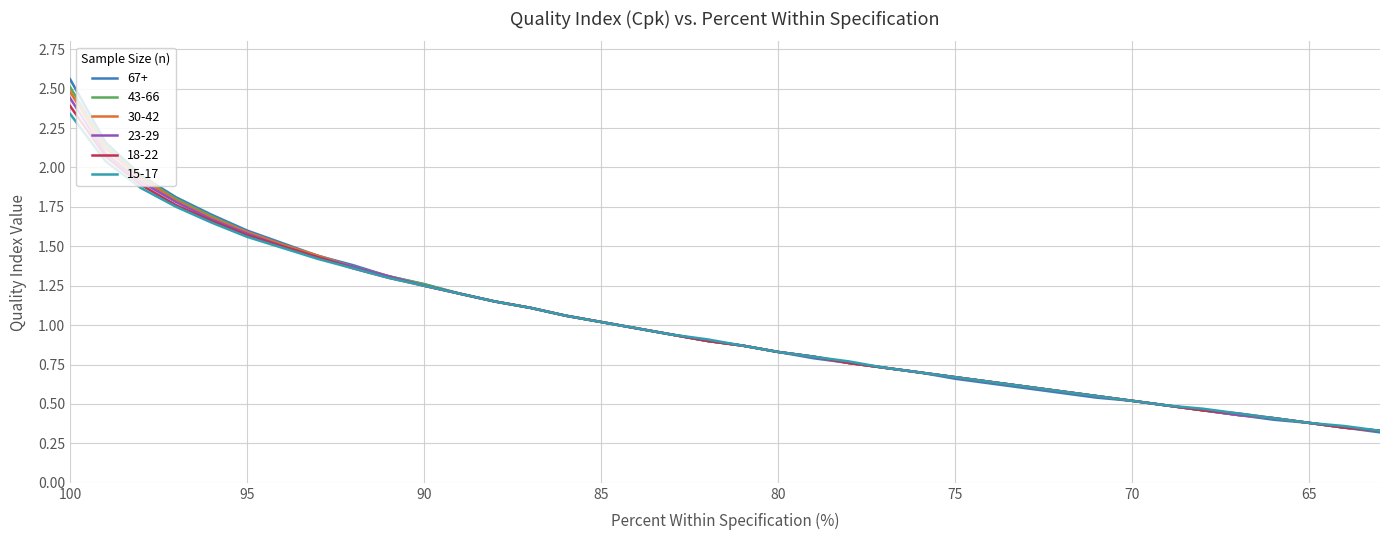

True or false: 30-42 and 18-22 cross at least once.

False